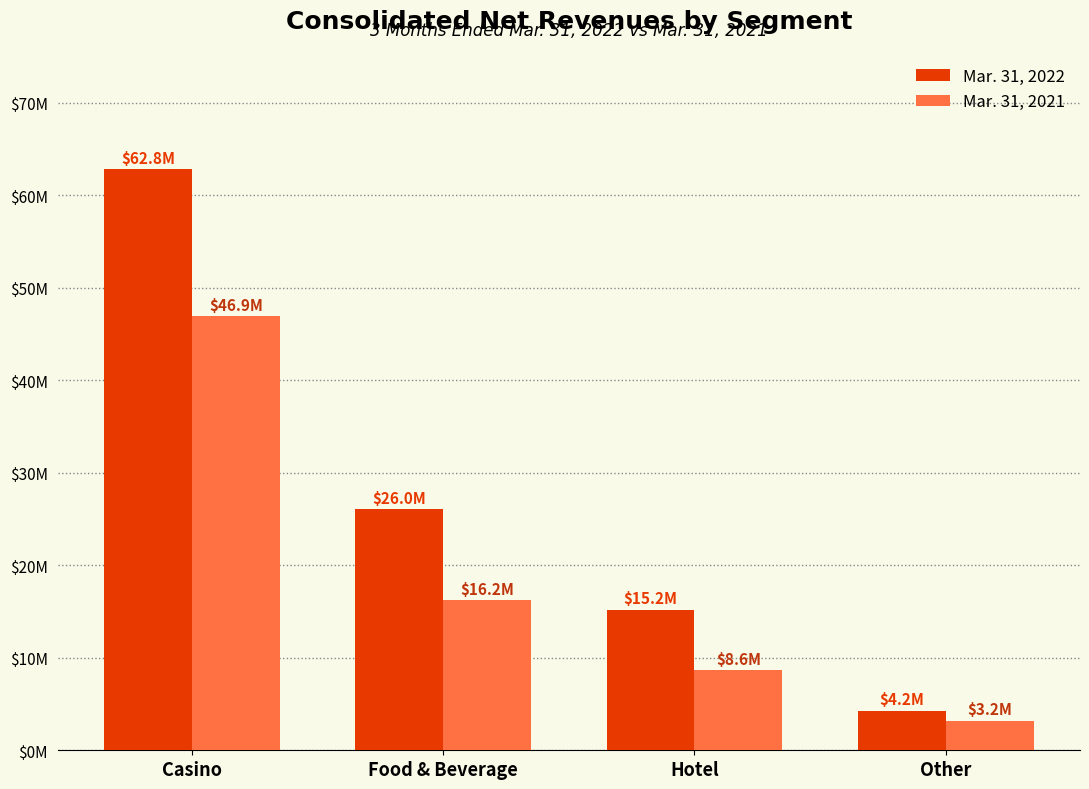

What is the difference between the maximum and minimum values in the Mar. 31, 2022 series?

58583000